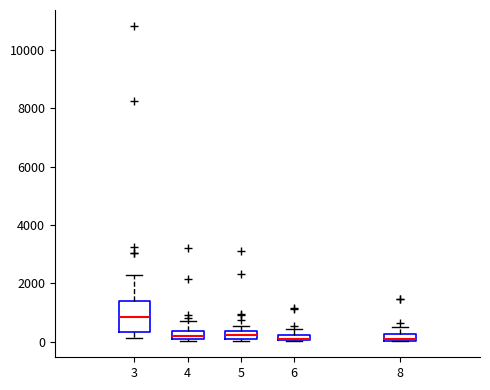

Comparing the boxes themselves (not the whiskers), which one is the tallest?

3